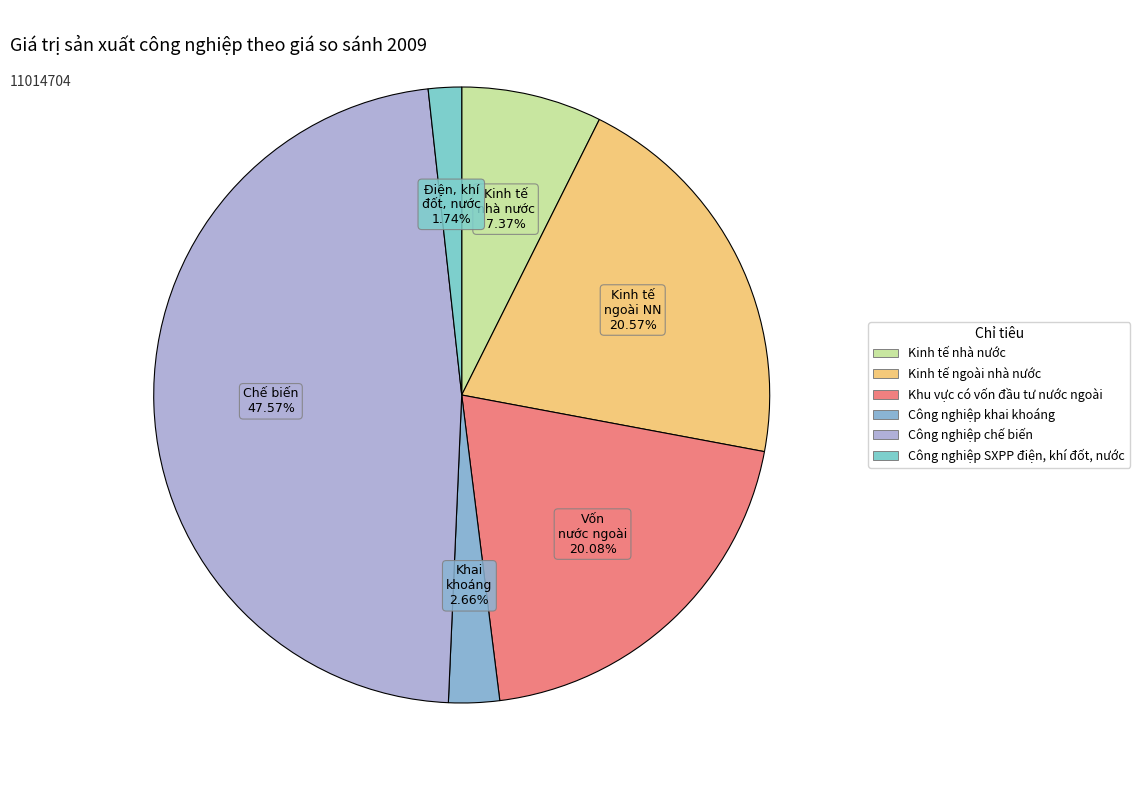

What is the smallest slice in the pie chart?

Công nghiệp SXPP điện, khí đốt, nước